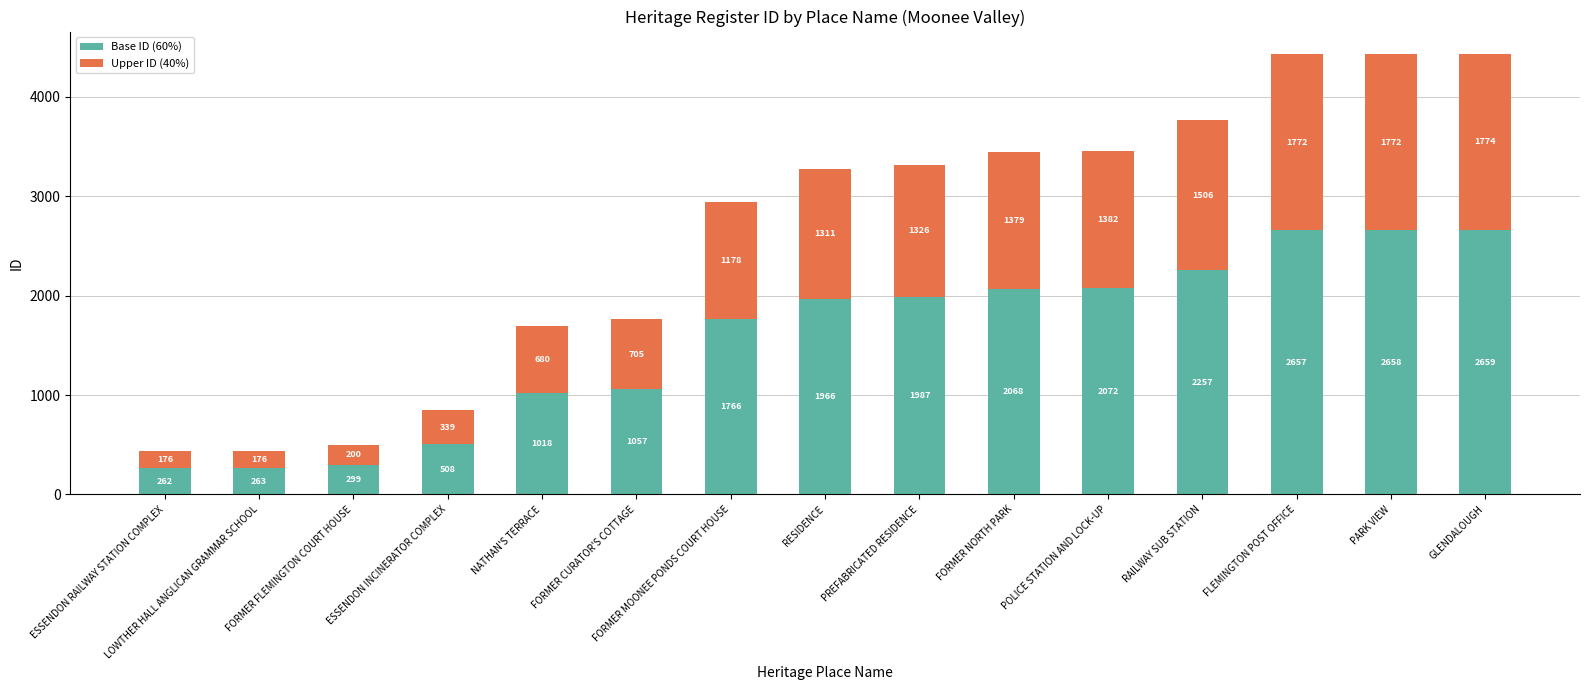

List the labels in order of Base ID (60%) value, largest first.

GLENDALOUGH, PARK VIEW, FLEMINGTON POST OFFICE, RAILWAY SUB STATION, POLICE STATION AND LOCK-UP, FORMER NORTH PARK, PREFABRICATED RESIDENCE, RESIDENCE, FORMER MOONEE PONDS COURT HOUSE, FORMER CURATOR'S COTTAGE, NATHAN'S TERRACE, ESSENDON INCINERATOR COMPLEX, FORMER FLEMINGTON COURT HOUSE, LOWTHER HALL ANGLICAN GRAMMAR SCHOOL, ESSENDON RAILWAY STATION COMPLEX